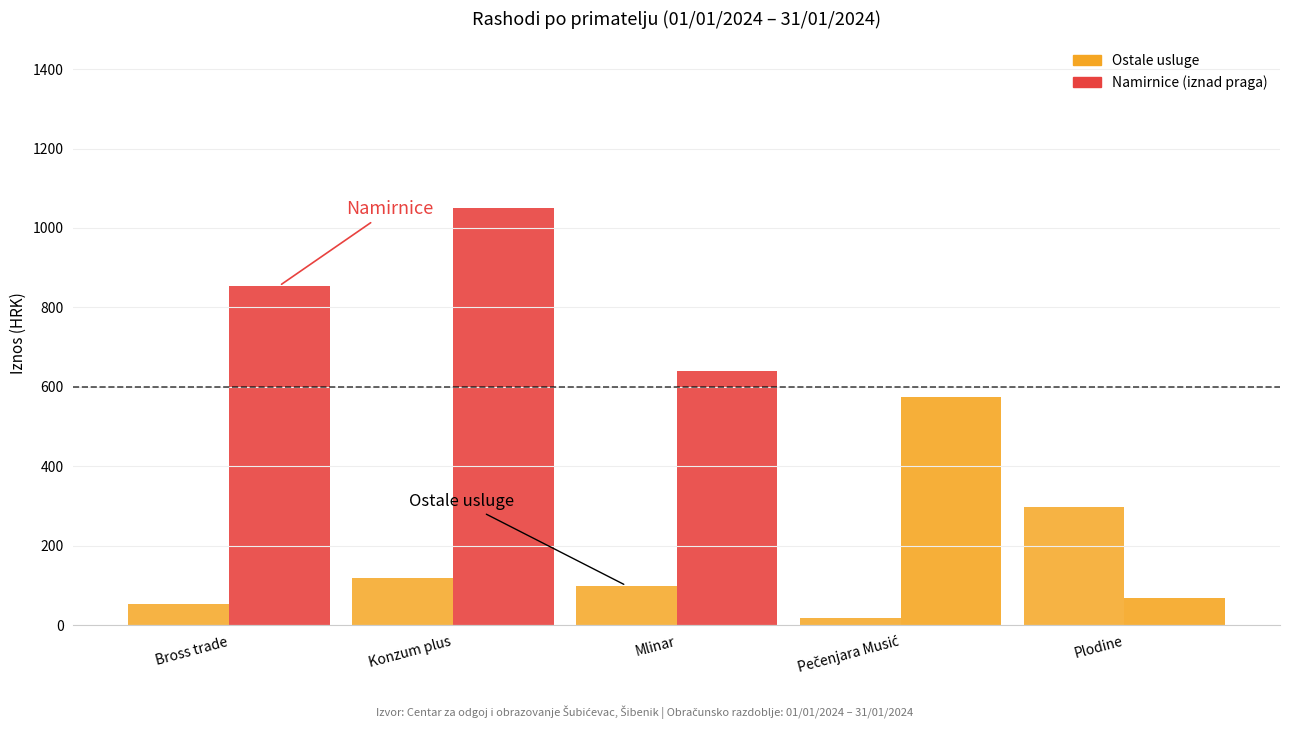

Count the number of data series in this chart.

2